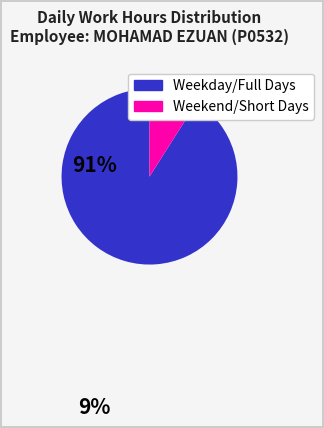

Is there any slice that represents more than half of the pie?

Yes